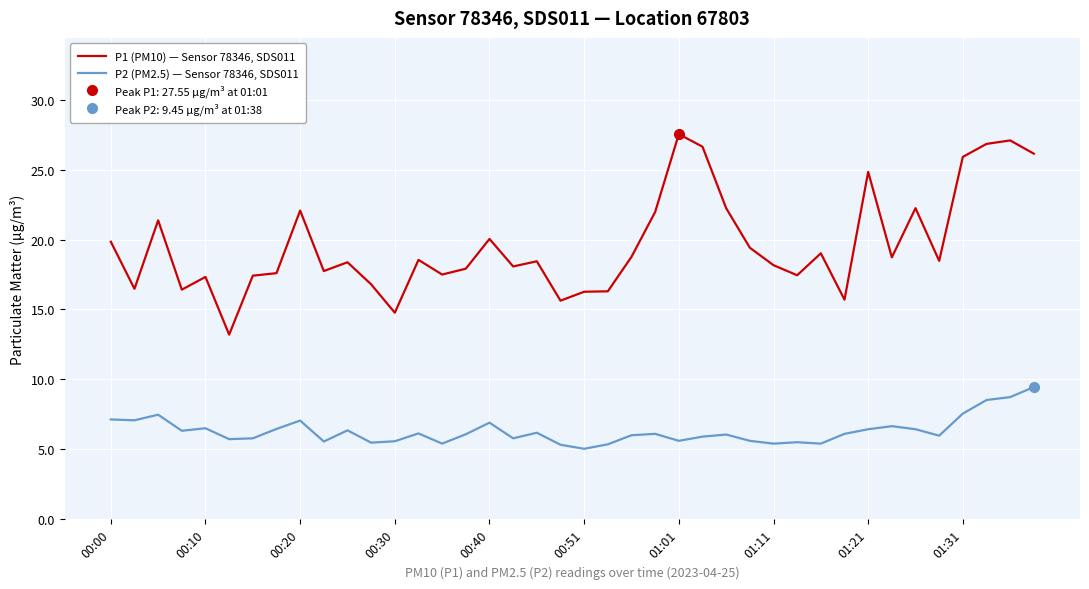

How many lines are shown in the chart?

2